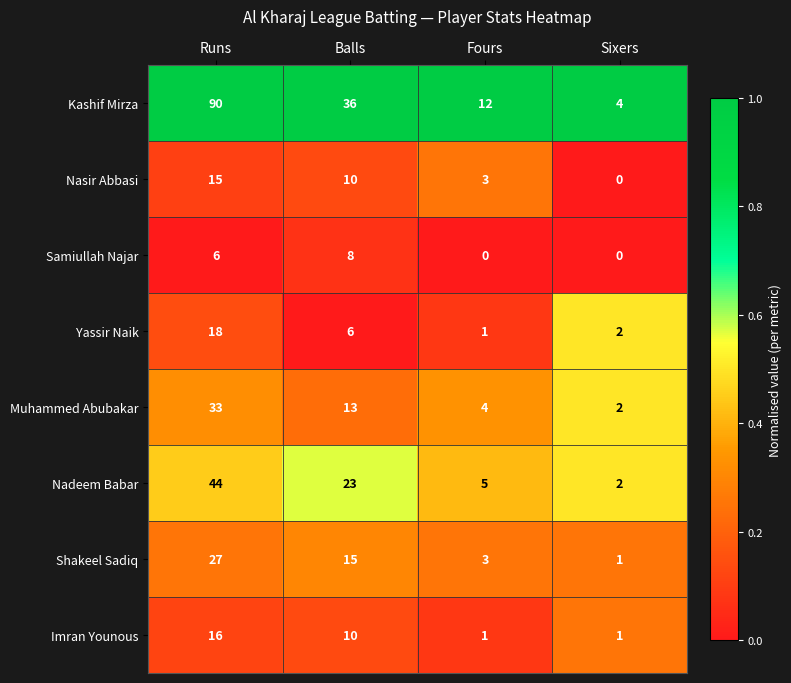

Rank the categories by Nasir Abbasi value from highest to lowest.

Runs, Balls, Fours, Sixers